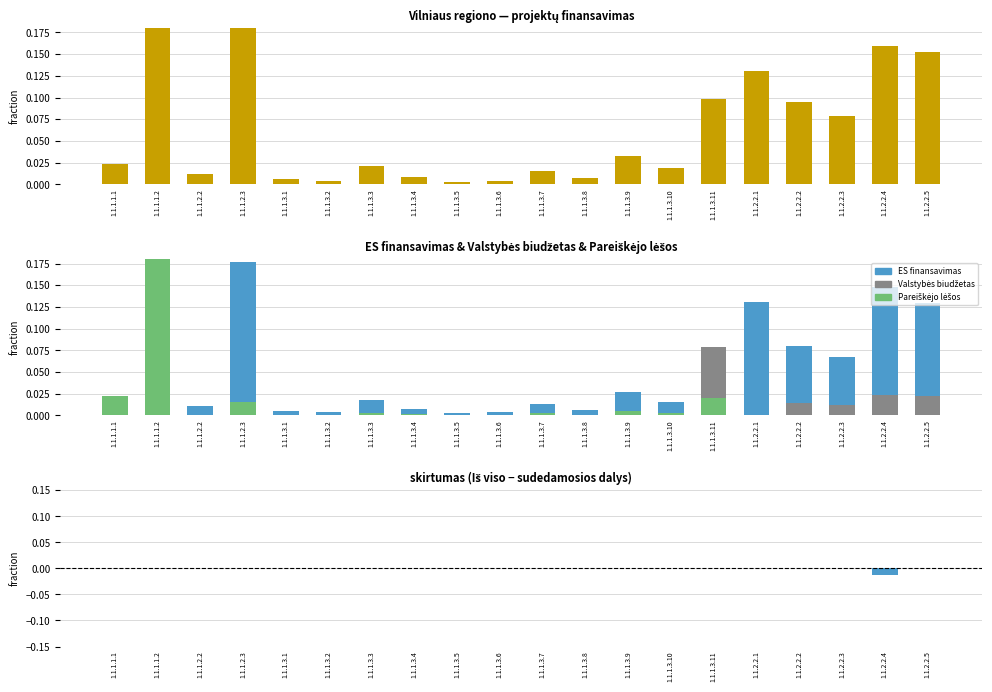

Are the bars horizontal?

No